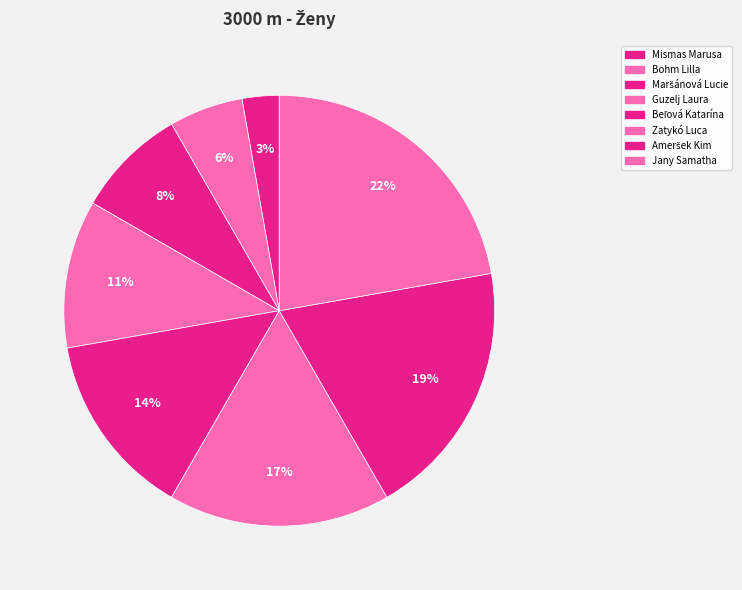

The Beľová Katarína slice represents 14% of the pie. True or false?

True